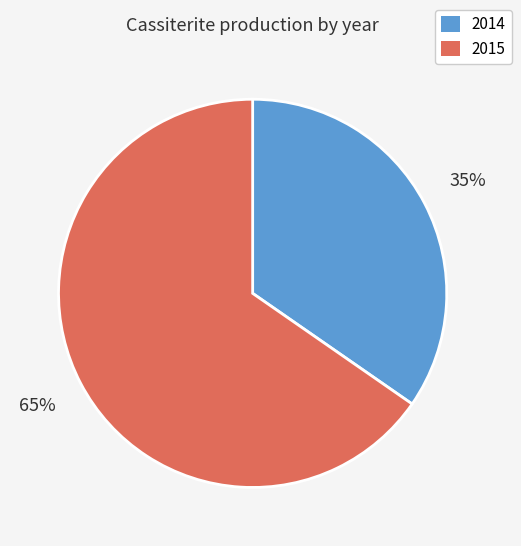

Do 2014 and 2015 together represent more than half of the pie?

Yes